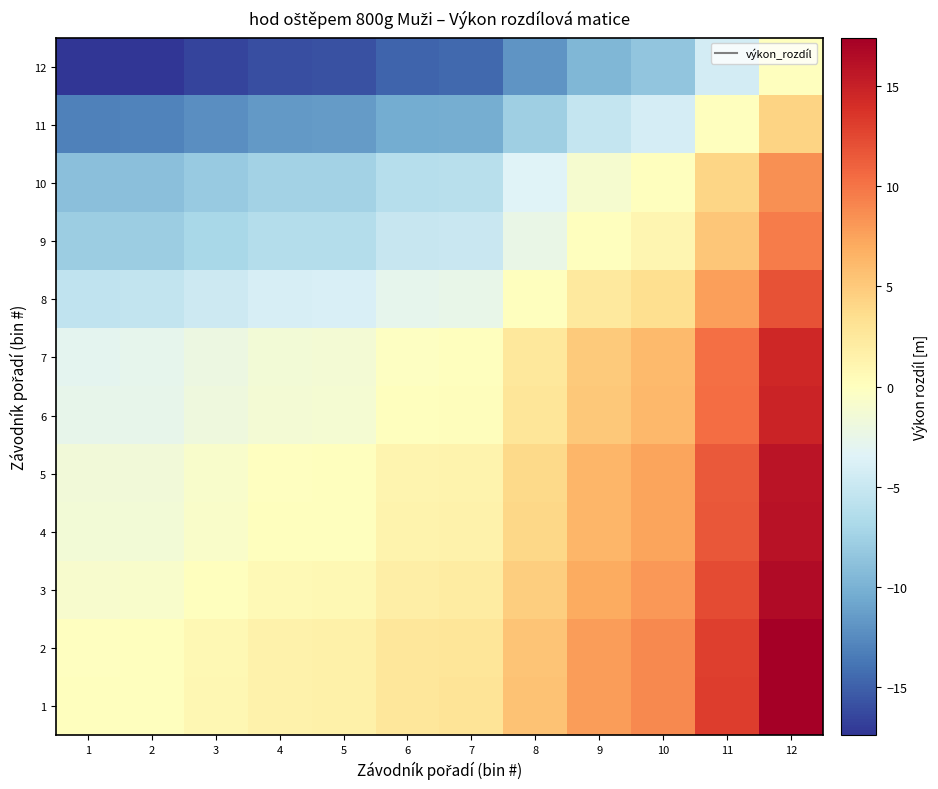

Reading left to right, transcribe all the data shown in this chart.

1: 1=0.0	2=0.1	3=0.8	4=1.5	5=1.6	6=2.7	7=2.9	8=5.5	9=7.9	10=8.9	11=13.1	12=17.4
2: 1=-0.1	2=0.0	3=0.8	4=1.4	5=1.5	6=2.6	7=2.9	8=5.4	9=7.8	10=8.9	11=13.1	12=17.4
3: 1=-0.8	2=-0.8	3=0.0	4=0.6	5=0.7	6=1.9	7=2.1	8=4.6	9=7.0	10=8.1	11=12.3	12=16.6
4: 1=-1.5	2=-1.4	3=-0.6	4=0.0	5=0.1	6=1.2	7=1.5	8=4.0	9=6.4	10=7.5	11=11.7	12=16.0
5: 1=-1.6	2=-1.5	3=-0.7	4=-0.1	5=0.0	6=1.1	7=1.4	8=3.9	9=6.3	10=7.4	11=11.6	12=15.9
6: 1=-2.7	2=-2.6	3=-1.9	4=-1.2	5=-1.1	6=0.0	7=0.2	8=2.8	9=5.1	10=6.2	11=10.4	12=14.7
7: 1=-2.9	2=-2.9	3=-2.1	4=-1.5	5=-1.4	6=-0.2	7=0.0	8=2.6	9=4.9	10=6.0	11=10.2	12=14.5
8: 1=-5.5	2=-5.4	3=-4.6	4=-4.0	5=-3.9	6=-2.8	7=-2.6	8=0.0	9=2.4	10=3.4	11=7.6	12=11.9
9: 1=-7.9	2=-7.8	3=-7.0	4=-6.4	5=-6.3	6=-5.1	7=-4.9	8=-2.4	9=0.0	10=1.1	11=5.3	12=9.6
10: 1=-8.9	2=-8.9	3=-8.1	4=-7.5	5=-7.4	6=-6.2	7=-6.0	8=-3.4	9=-1.1	10=0.0	11=4.2	12=8.5
11: 1=-13.1	2=-13.1	3=-12.3	4=-11.7	5=-11.6	6=-10.4	7=-10.2	8=-7.6	9=-5.3	10=-4.2	11=0.0	12=4.3
12: 1=-17.4	2=-17.4	3=-16.6	4=-16.0	5=-15.9	6=-14.7	7=-14.5	8=-11.9	9=-9.6	10=-8.5	11=-4.3	12=0.0